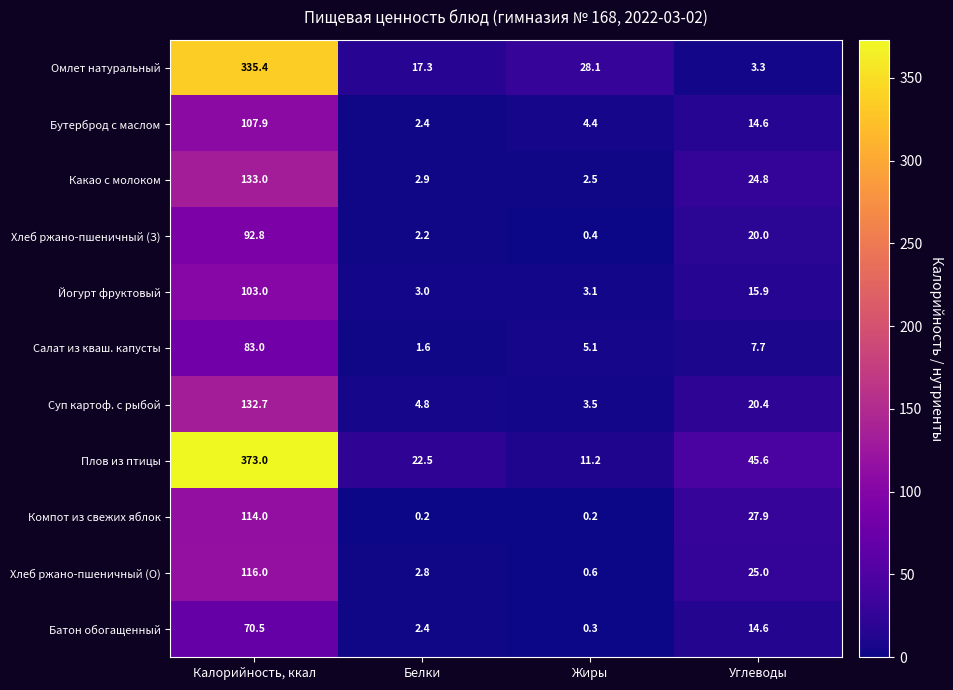

What is the difference between the second highest and minimum values in the Бутерброд с маслом series?

12.2